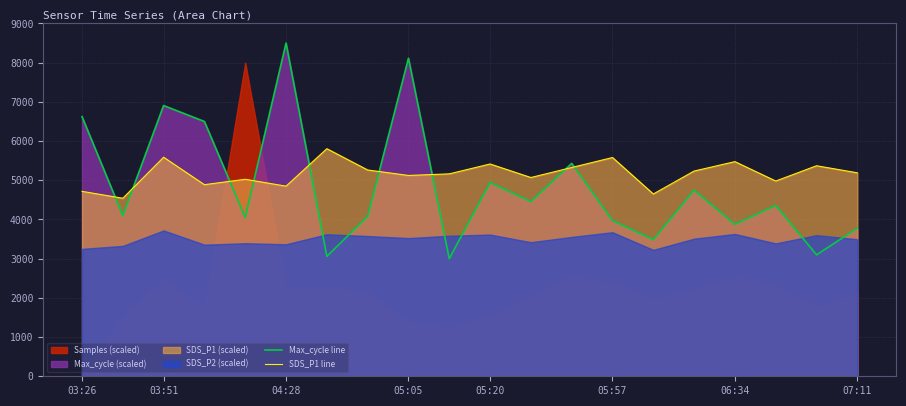

What is the maximum value for Max_cycle line?

8500.0